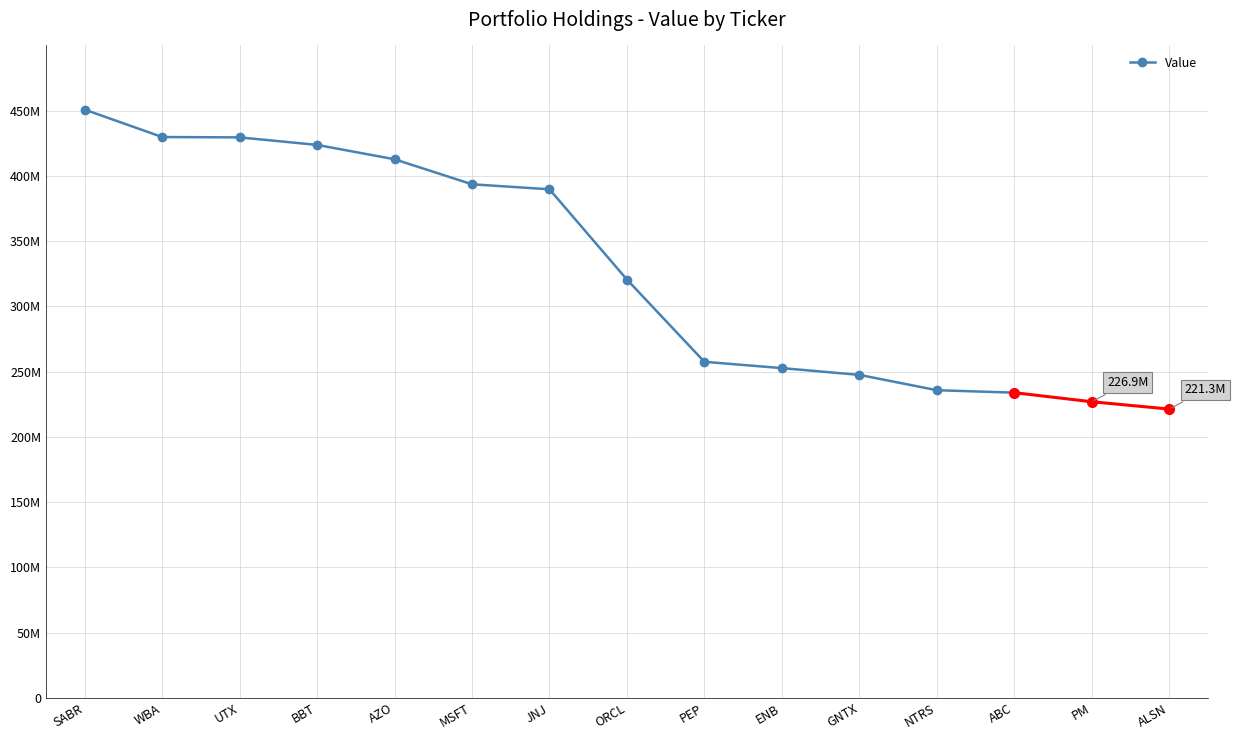

What is the label of the 1st point from the left?

SABR